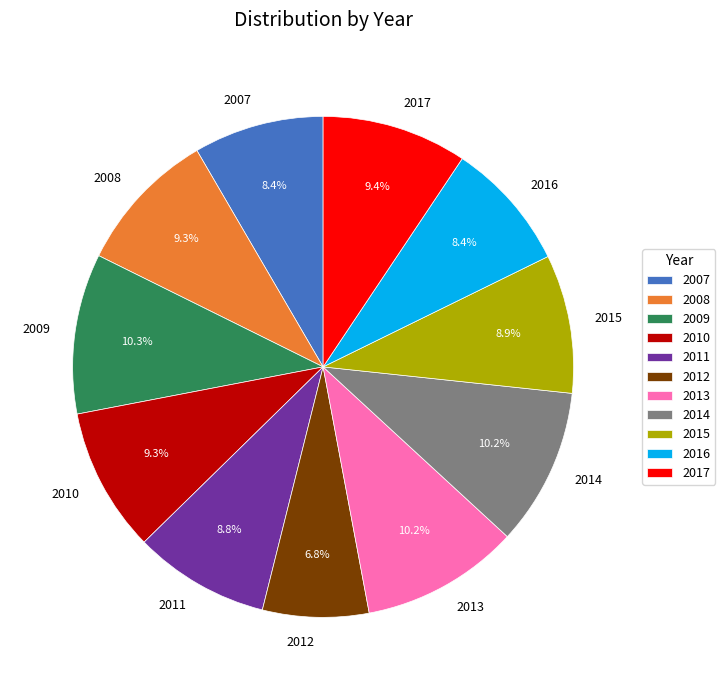

Which category has the smallest portion of the pie?

2012